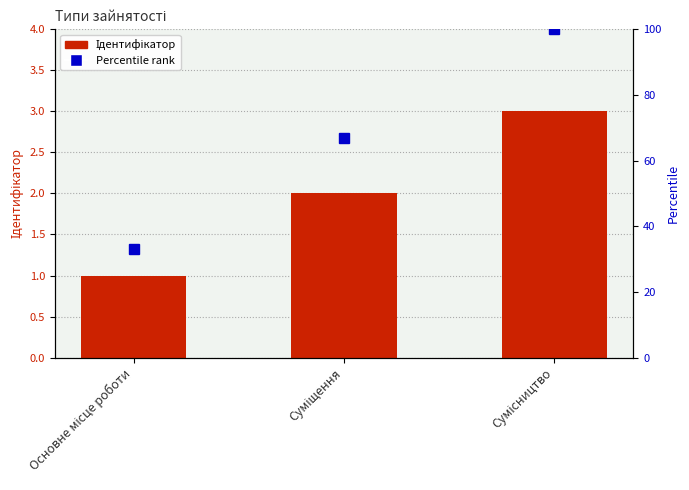

List the labels in order of value, largest first.

Сумісництво, Суміщення, Основне місце роботи